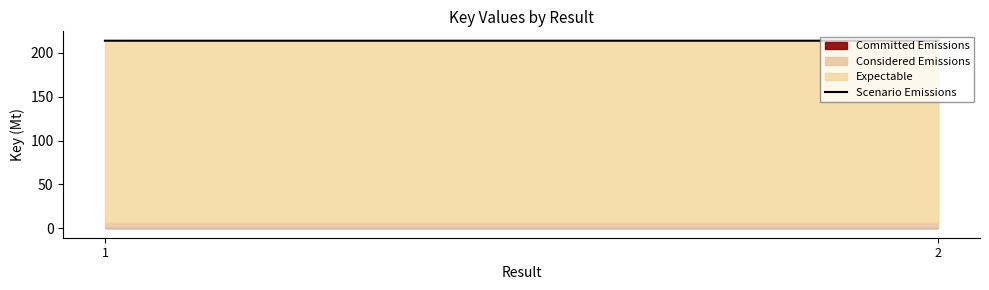

Is it true that the value at 1 is 116.5?

False